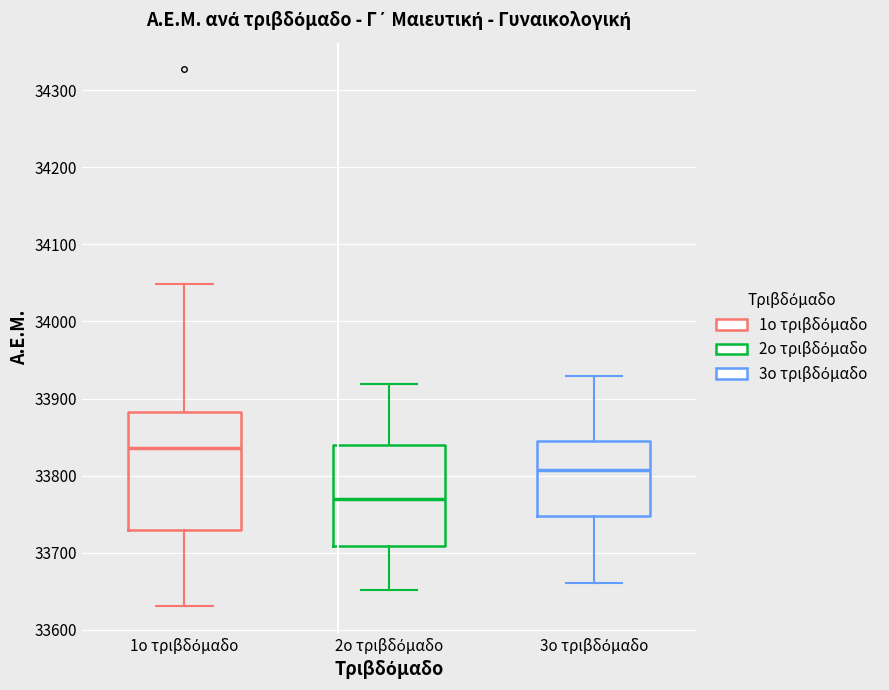

Where does the lower whisker of the box for 3ο τριβδόμαδο end on the y-axis? The values are not printed on the chart, so give them approximately, as read against the axis.

33660